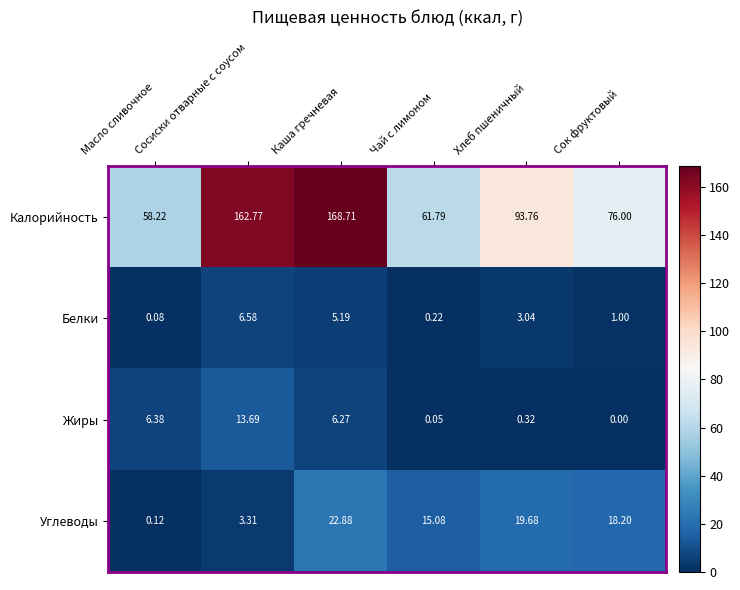

What is the greatest value displayed?

168.7